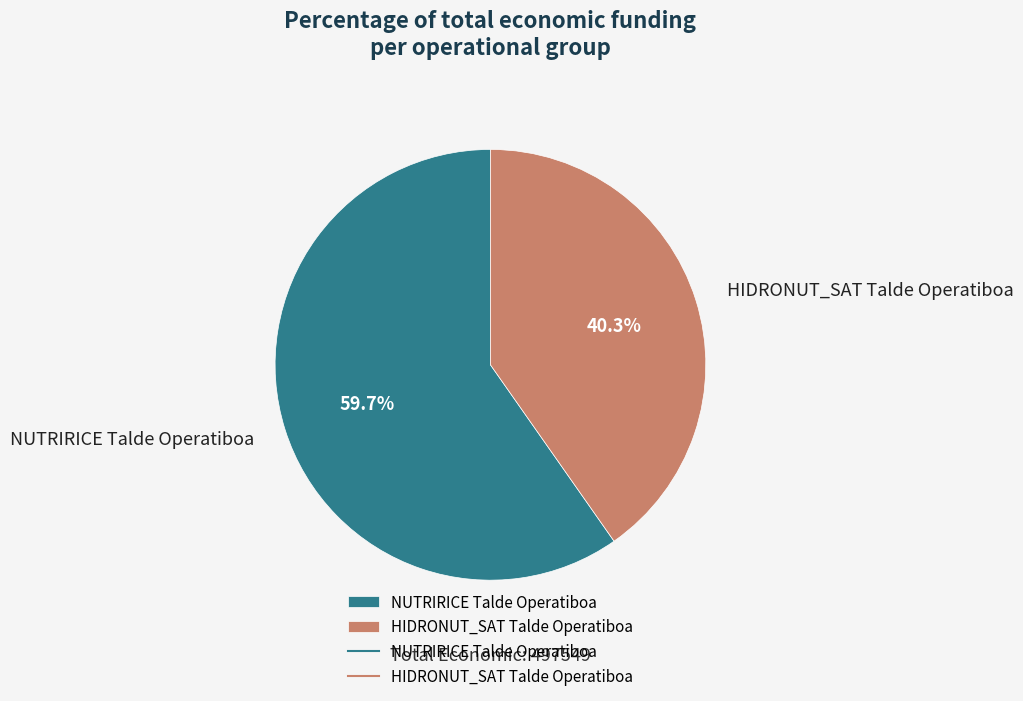

What is the largest slice in the pie chart?

NUTRIRICE Talde Operatiboa